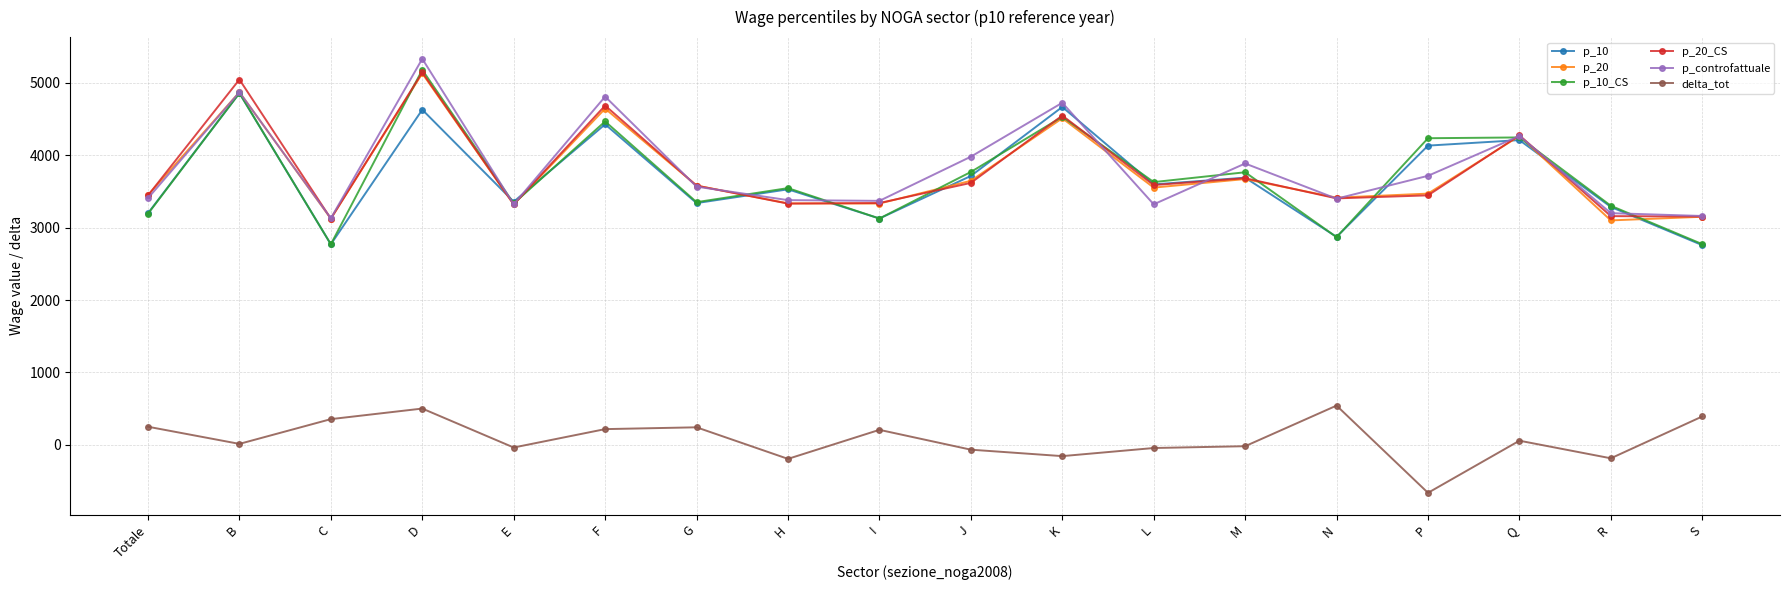

Where is the first local minimum for p_10?

C